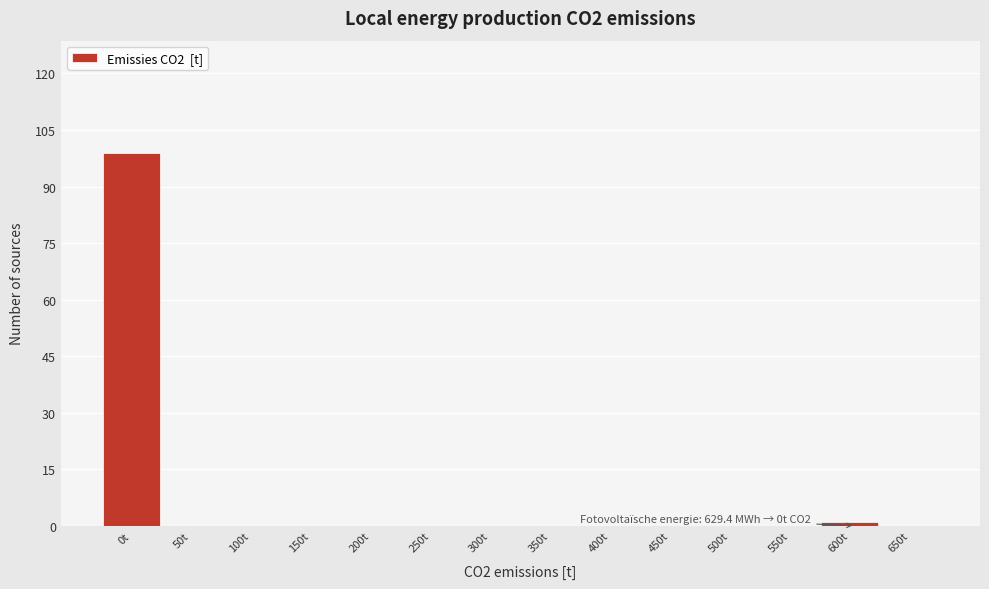

Reading left to right, what are all the values shown in this chart?

0t=99	50t=0	100t=0	150t=0	200t=0	250t=0	300t=0	350t=0	400t=0	450t=0	500t=0	550t=0	600t=1	650t=0